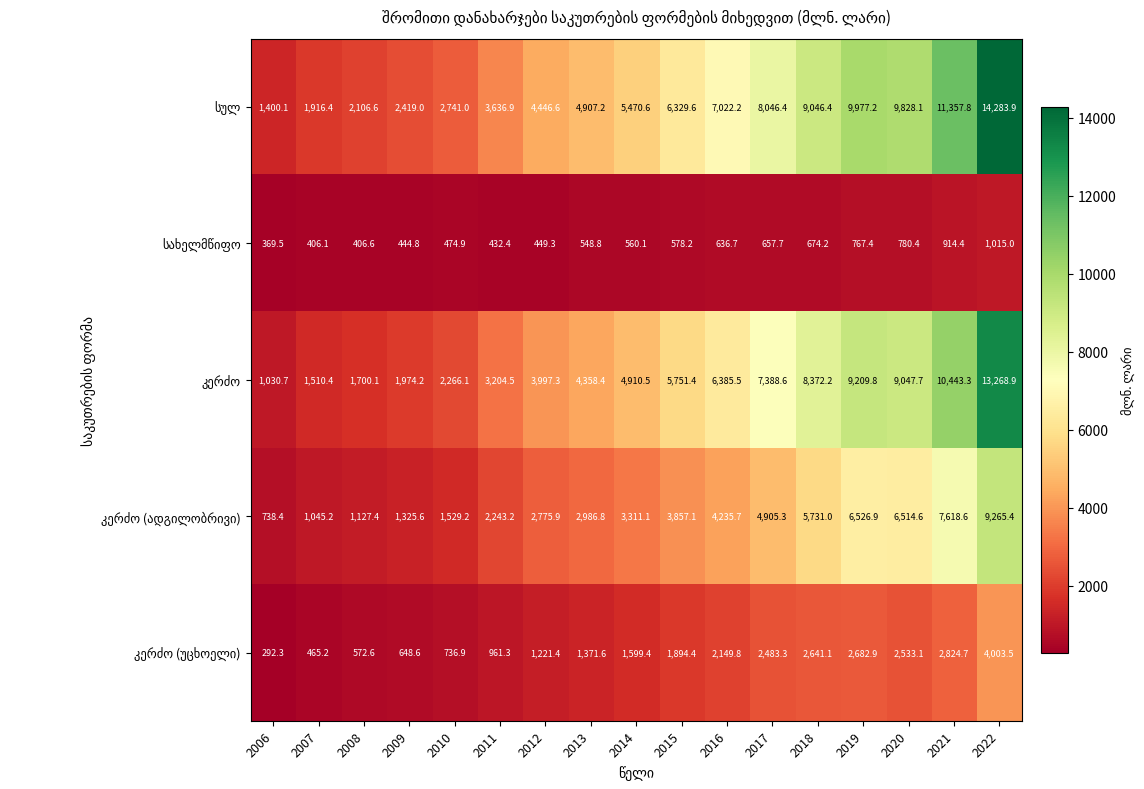

How many series are shown in this chart?

5